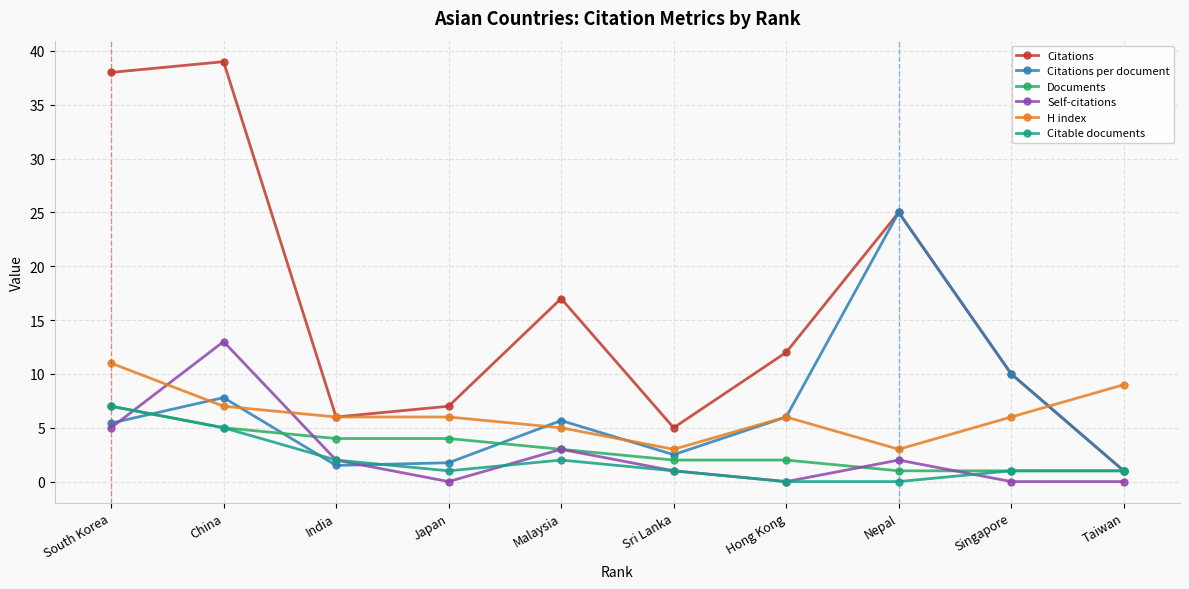

What is the difference between the maximum and minimum values in the Citable documents series?

7.0